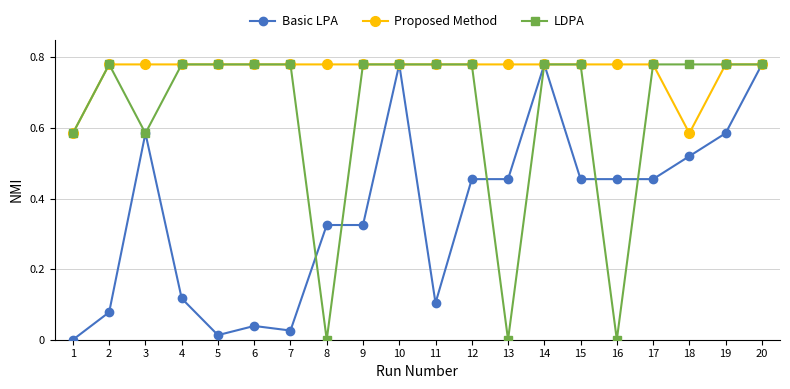

Is the value of Basic LPA at 15 greater than the value of LDPA at 15?

No